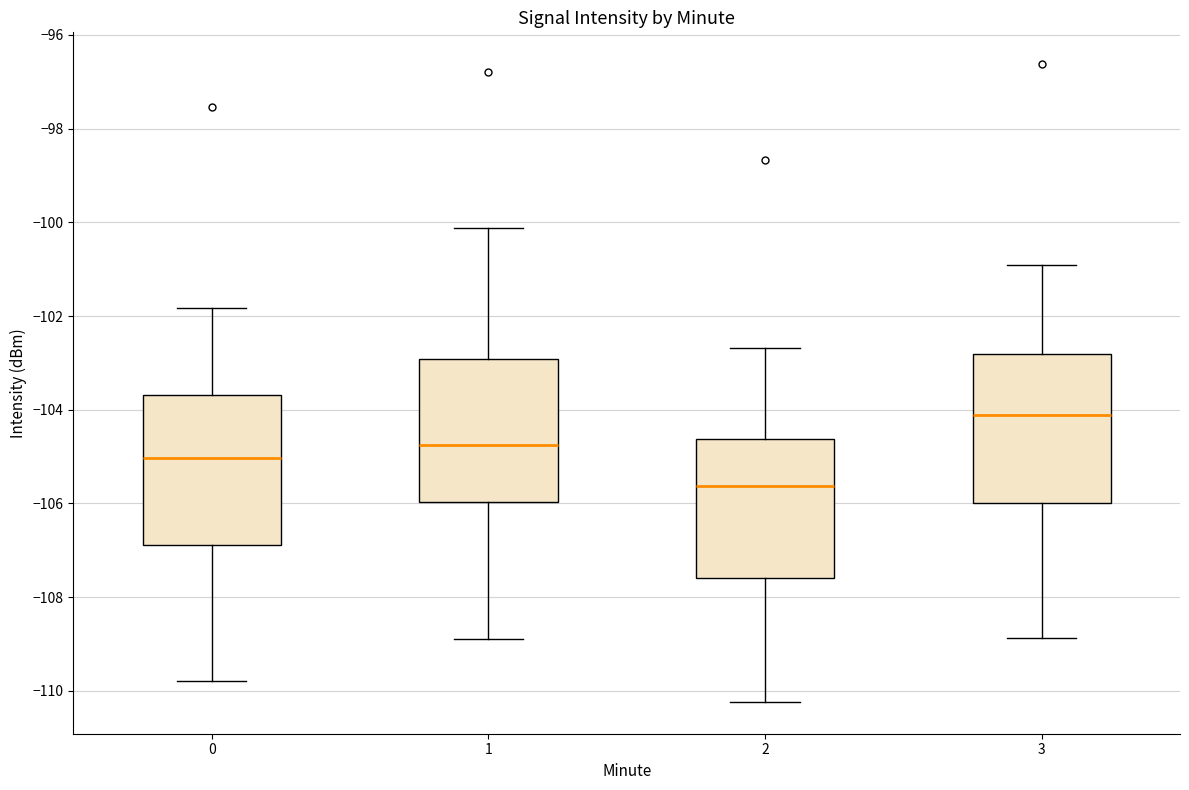

Reading left to right, read every box against the y-axis: the position of its median line, the range the box covers, and the ends of its whiskers. The values are not printed on the chart, so give them approximately, as read against the axis.

0: median -105.0, box -106.8 to -103.6, whiskers -109.8 to -101.8
1: median -104.8, box -106.0 to -103.0, whiskers -109.0 to -100.2
2: median -105.6, box -107.6 to -104.6, whiskers -110.2 to -102.6
3: median -104.2, box -106.0 to -102.8, whiskers -108.8 to -101.0